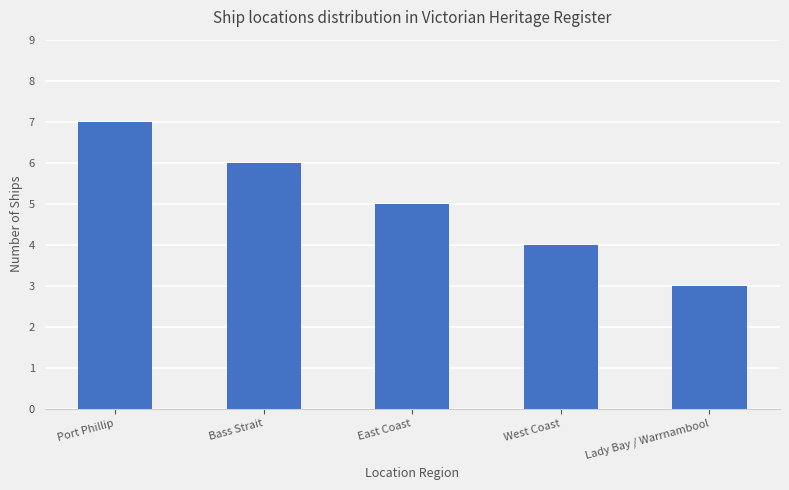

What is the label of the 2nd bar from the left?

Bass Strait